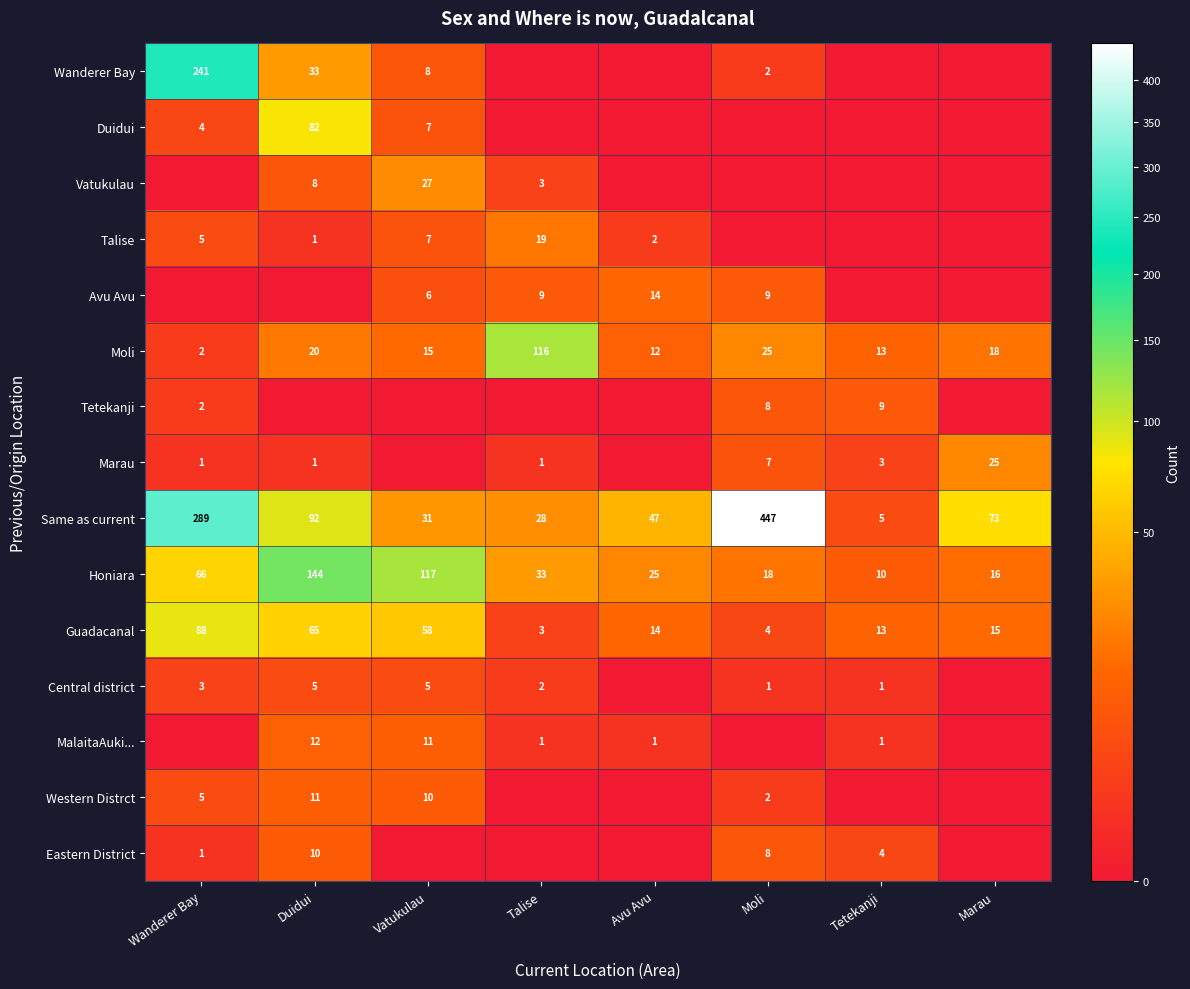

Where is Moli nearest to the value 59?

Moli